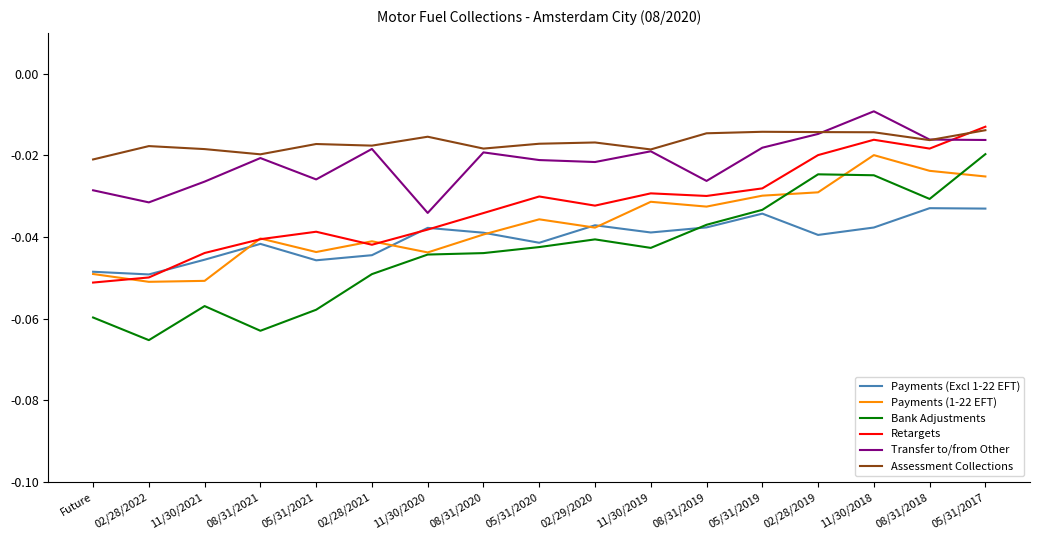

Where is Transfer to/from Other nearest to the value 0?

11/30/2018